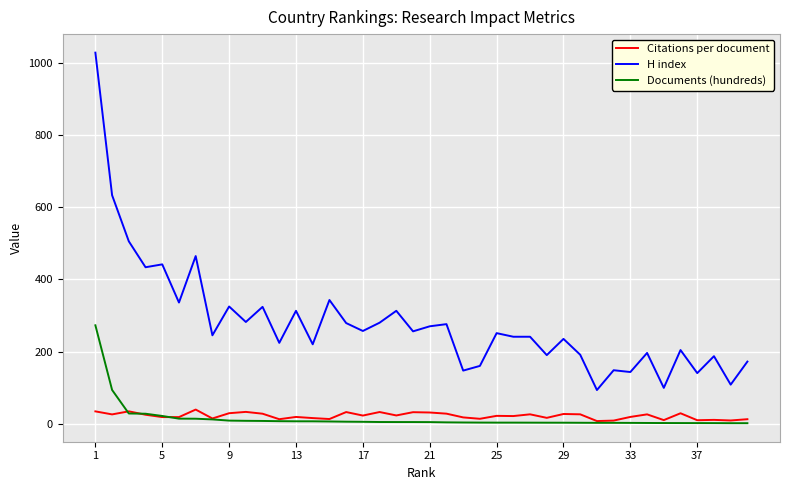

What is the maximum value for H index?

1030.0